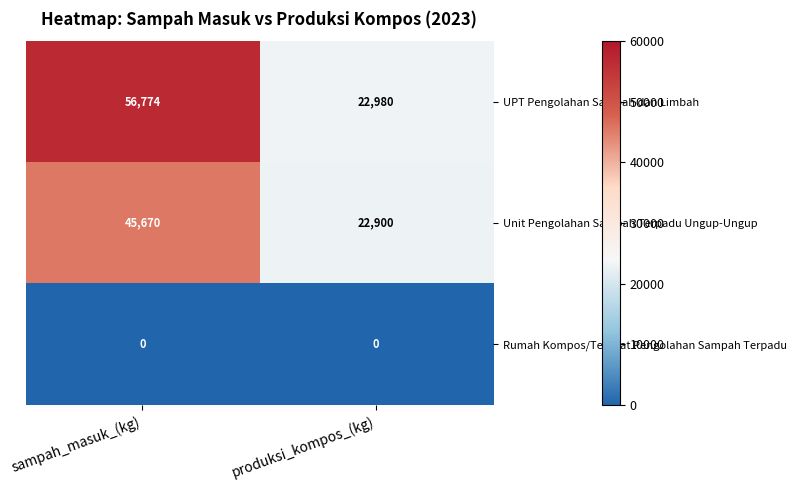

List the series in order of their peak value, highest first.

UPT Pengolahan Sampah dan Limbah, Unit Pengolahan Sampah Terpadu Ungup-Ungup, Rumah Kompos/Tempat Pengolahan Sampah Terpadu